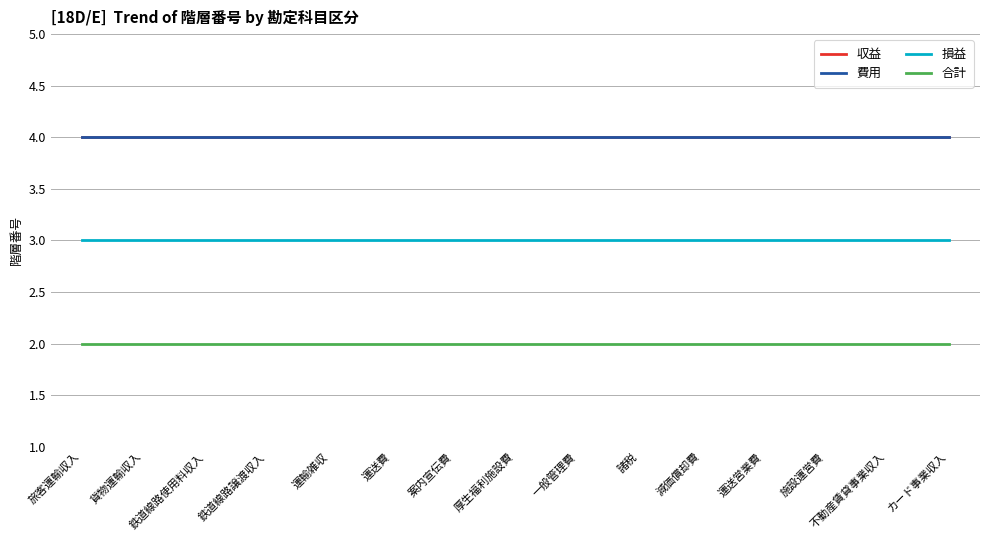

Does the chart have visible grid lines?

Yes